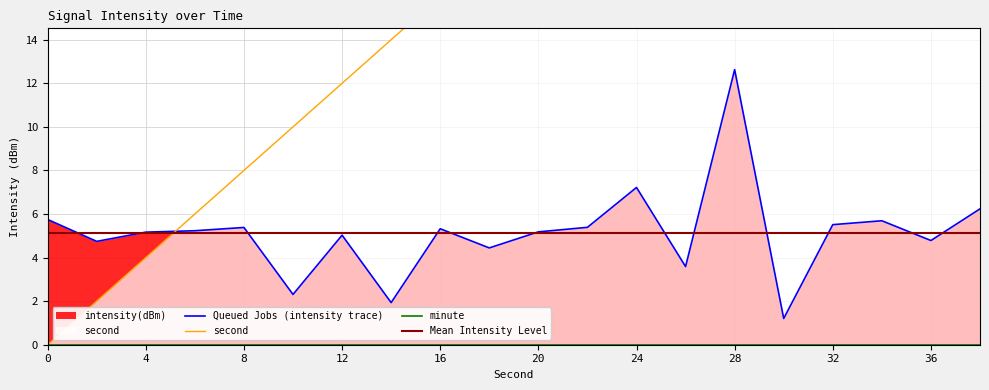

True or false: intensity(dBm) has more than 0 interior local peaks.

True